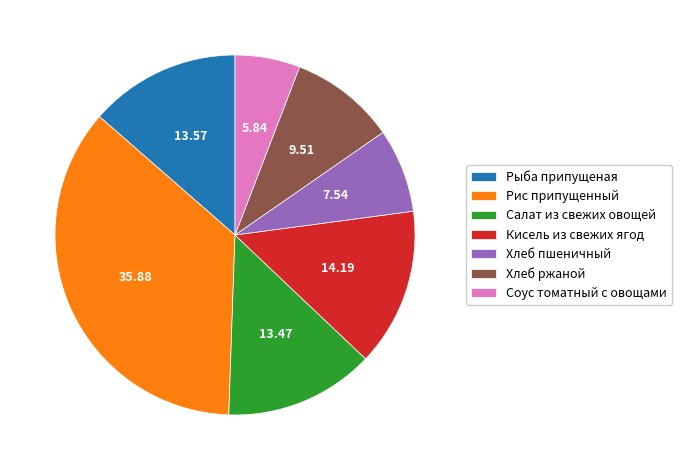

How many slices are in this pie chart?

7